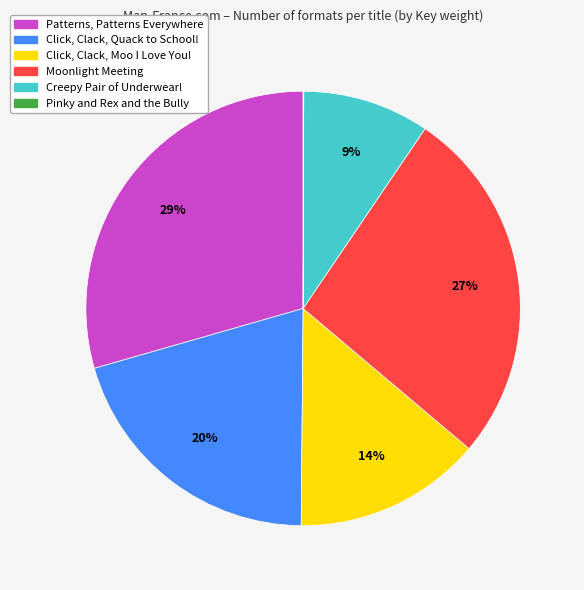

To the nearest percent, what is the difference between the largest and smallest slice percentages?

29%